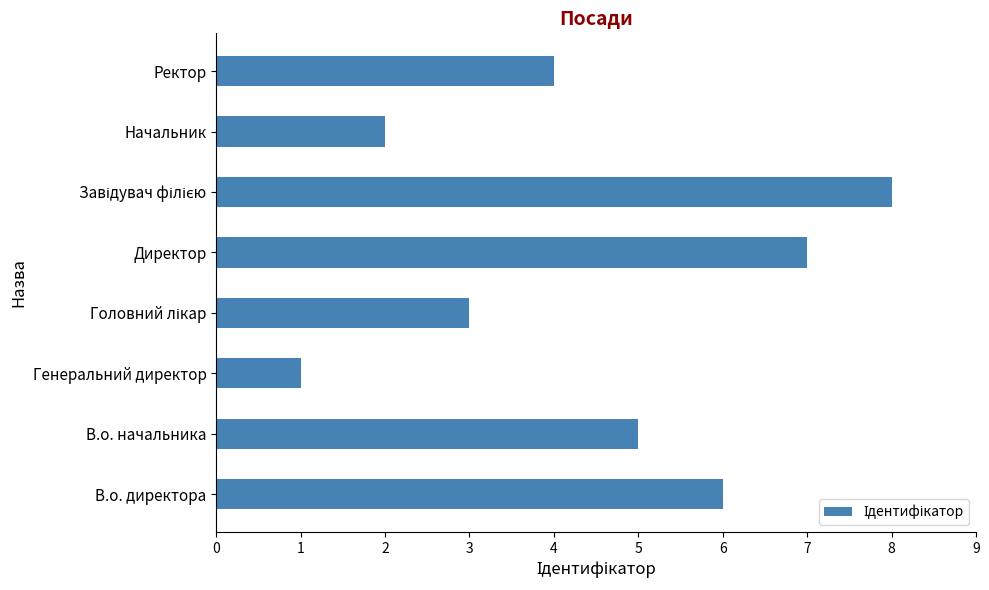

What is the difference between the second highest and minimum values?

6